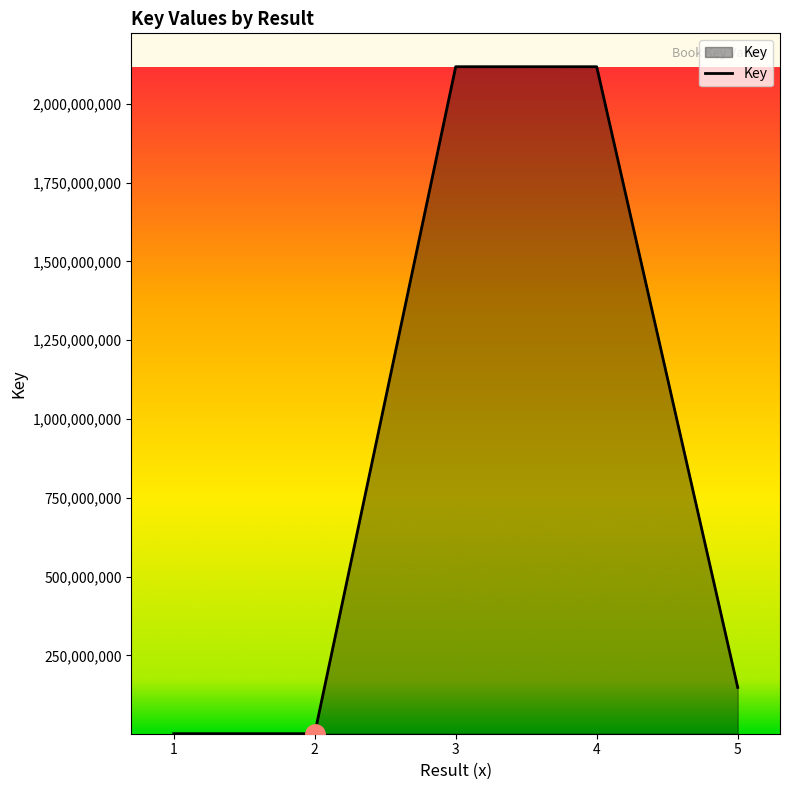

Where is the data nearest to the value 1059718525?

5